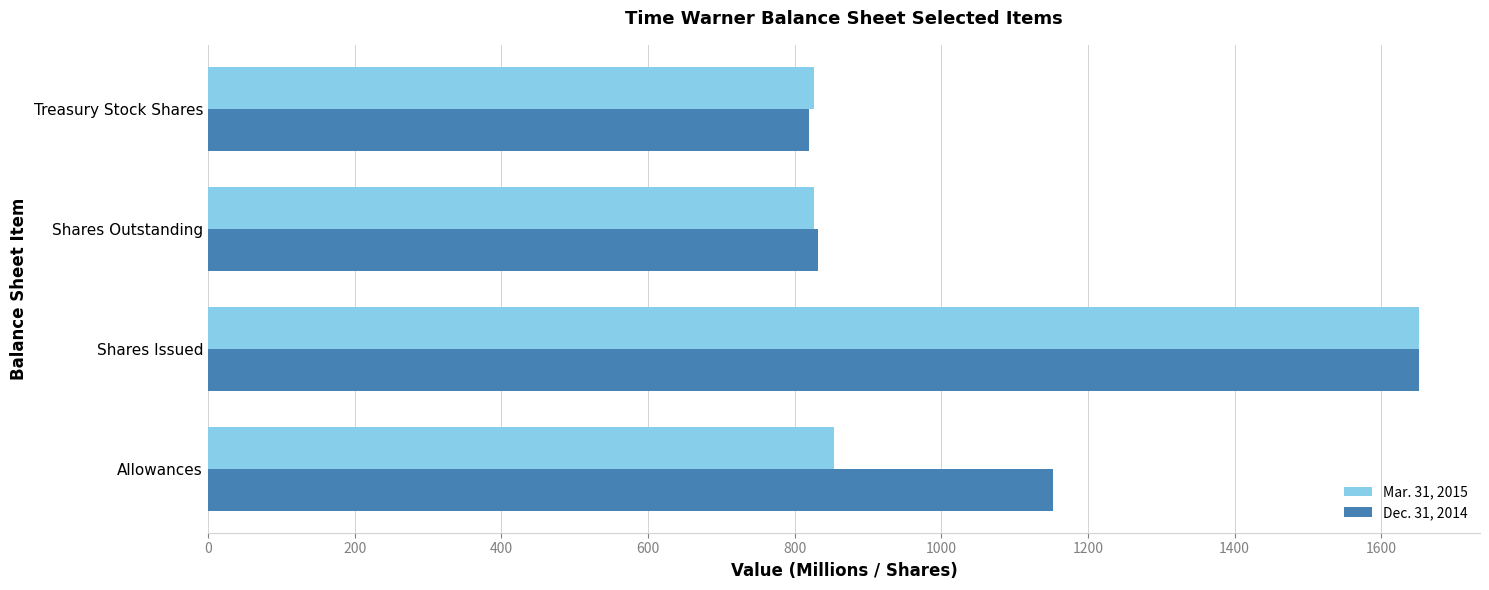

How many categories are shown in the chart?

4